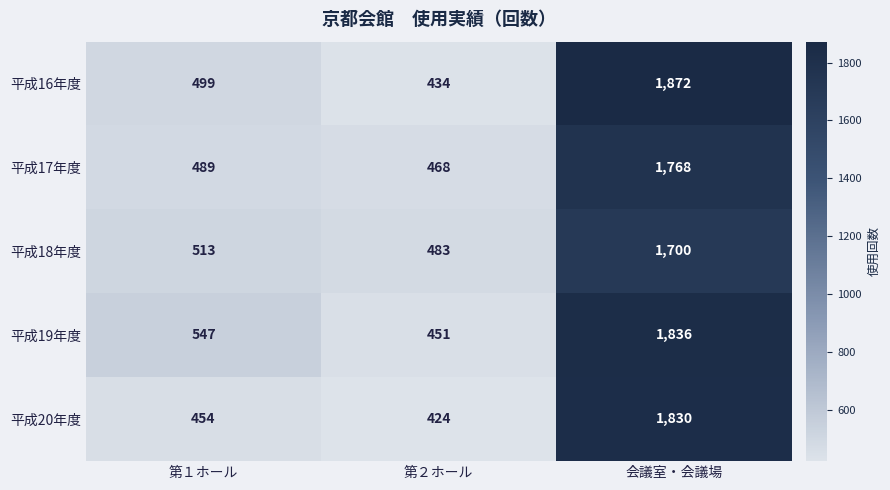

What is the spread (max minus min) of values at 第１ホール?

93